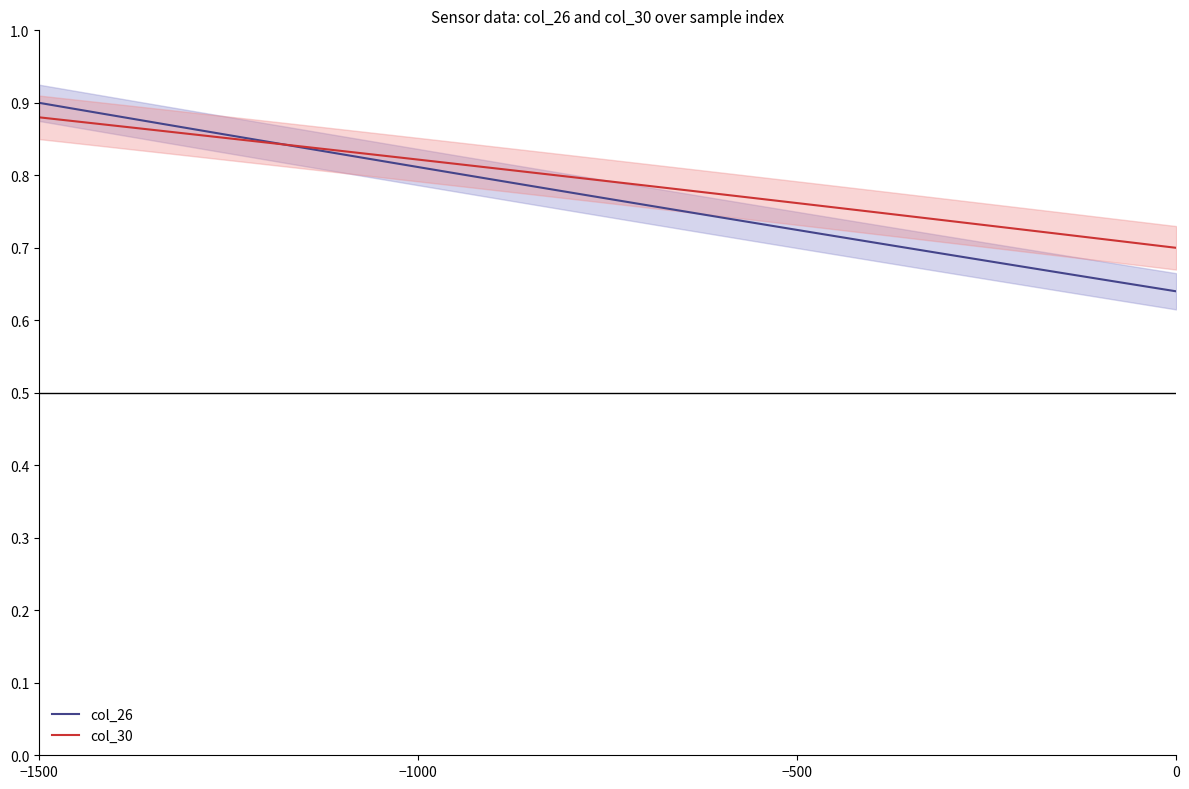

After their last crossing, which series has the higher values: col_26 or col_30?

col_30